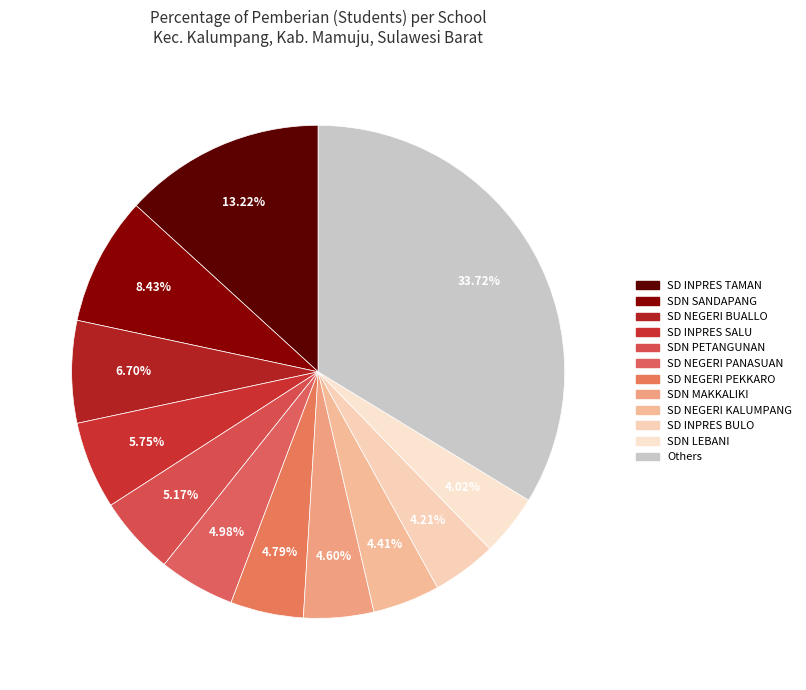

Count the number of slices in the pie.

12